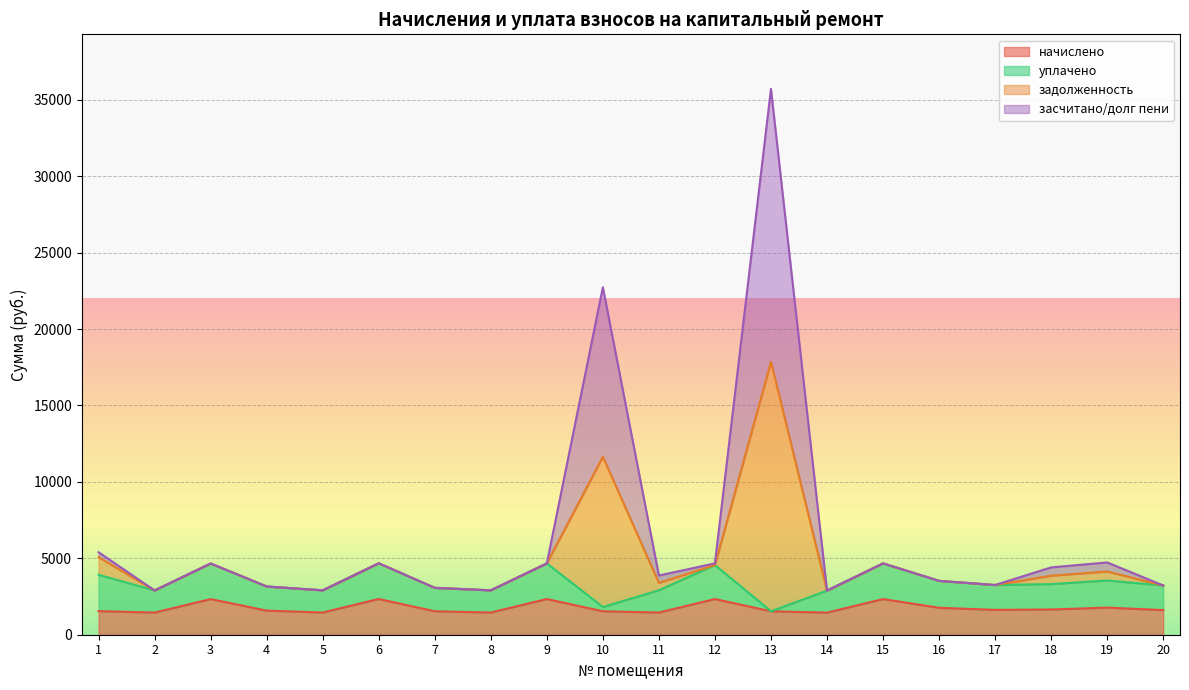

At which category is the sum across all series the highest?

13